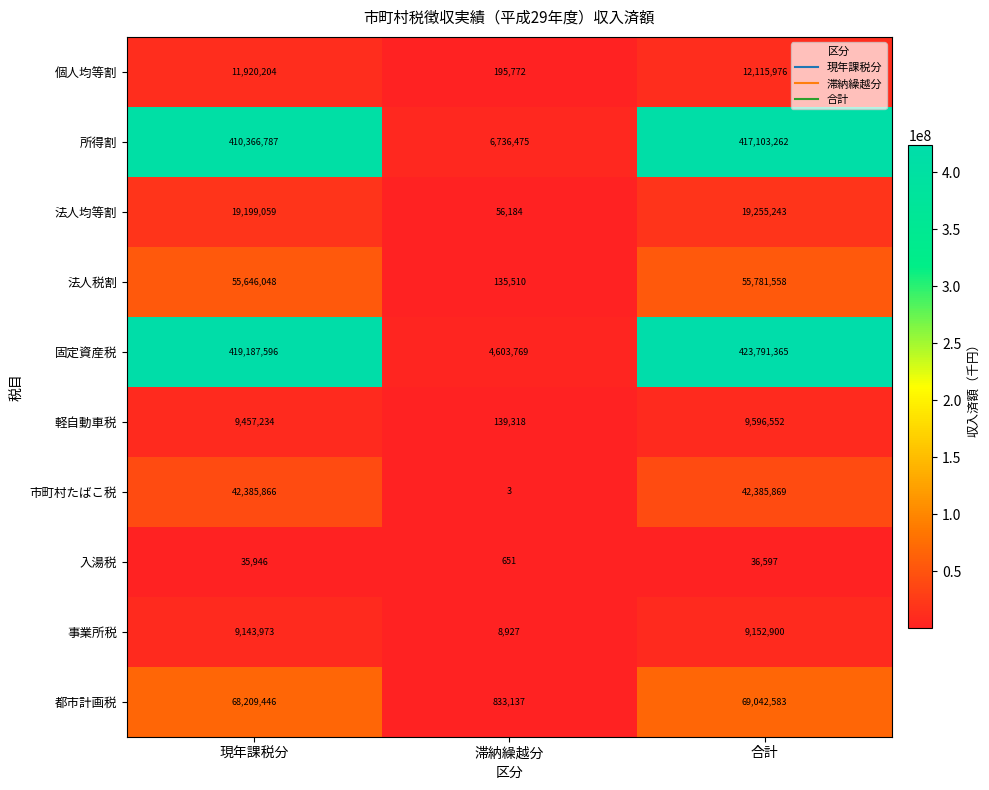

Read the 都市計画税 value at 合計, to the nearest 100.

69042600